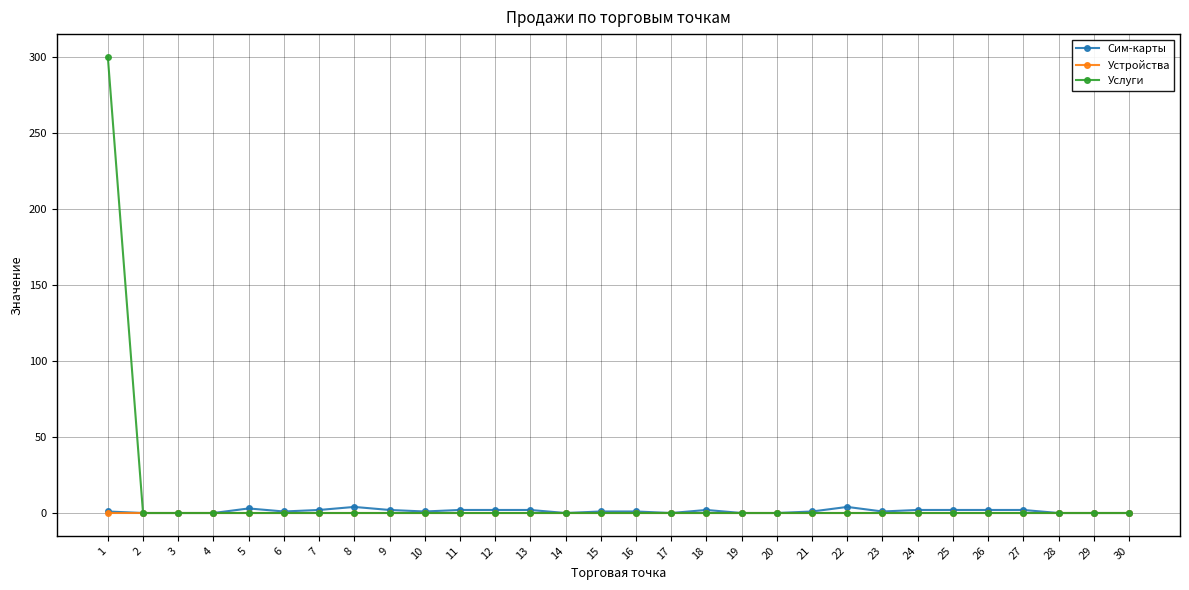

Which series has the largest total across all categories?

Услуги